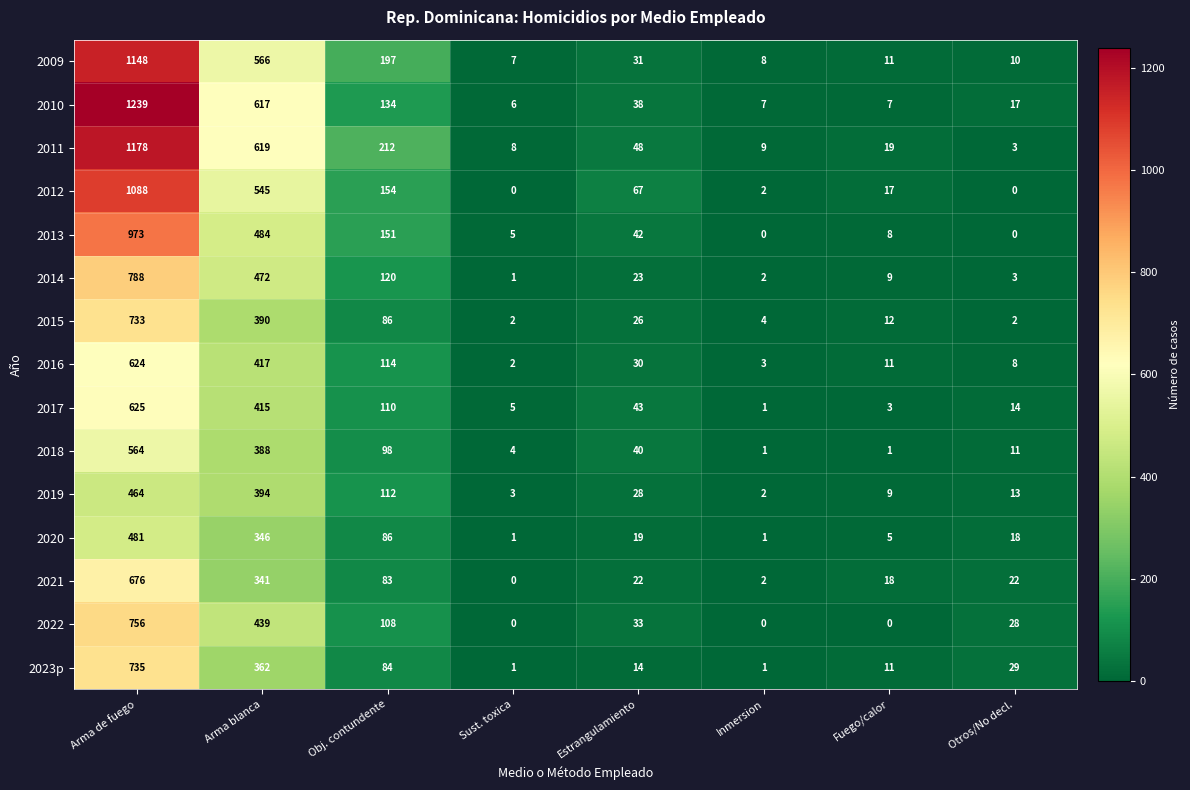

The value of 2016 at Inmersion is 3. True or false?

True